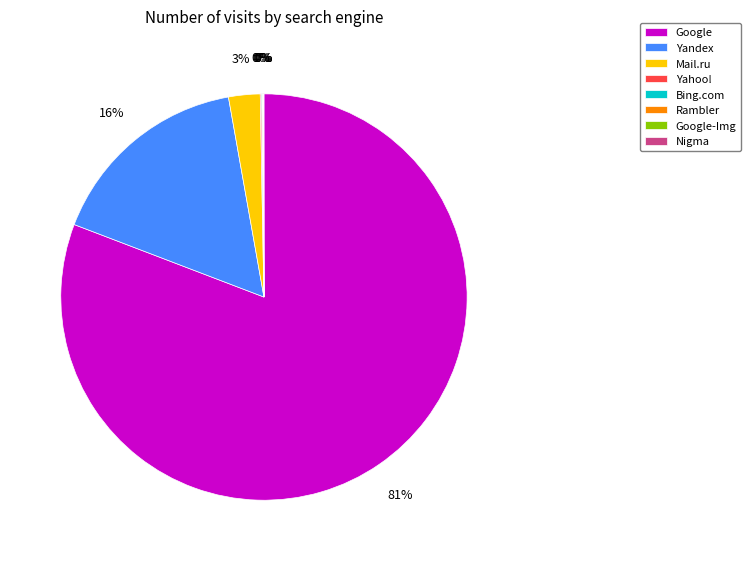

True or false: Google accounts for 68% of the total.

False